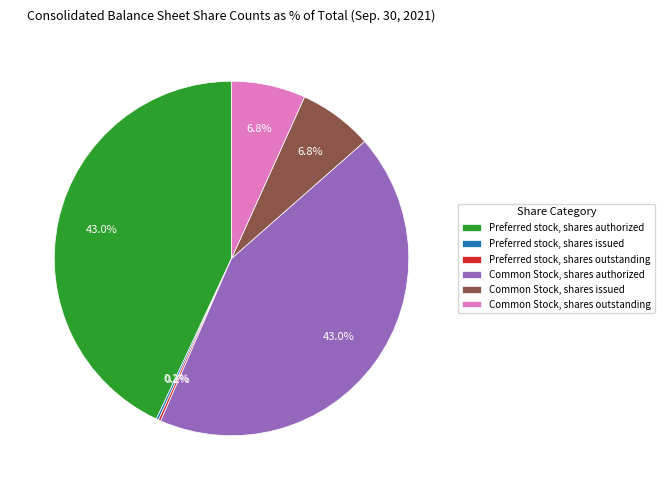

True or false: Common Stock, shares outstanding accounts for 7% of the total.

True